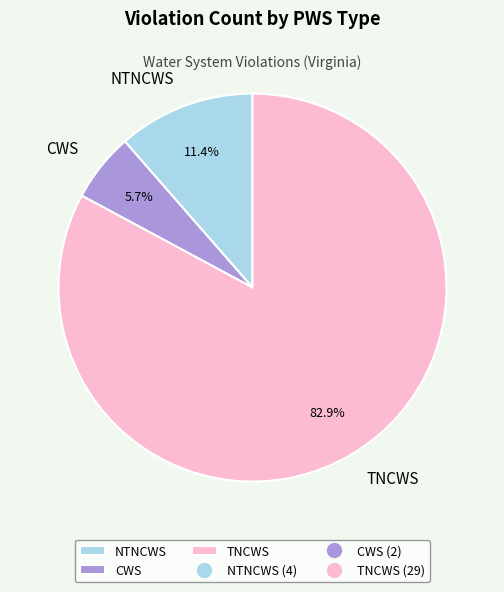

How many segments does this pie chart have?

3